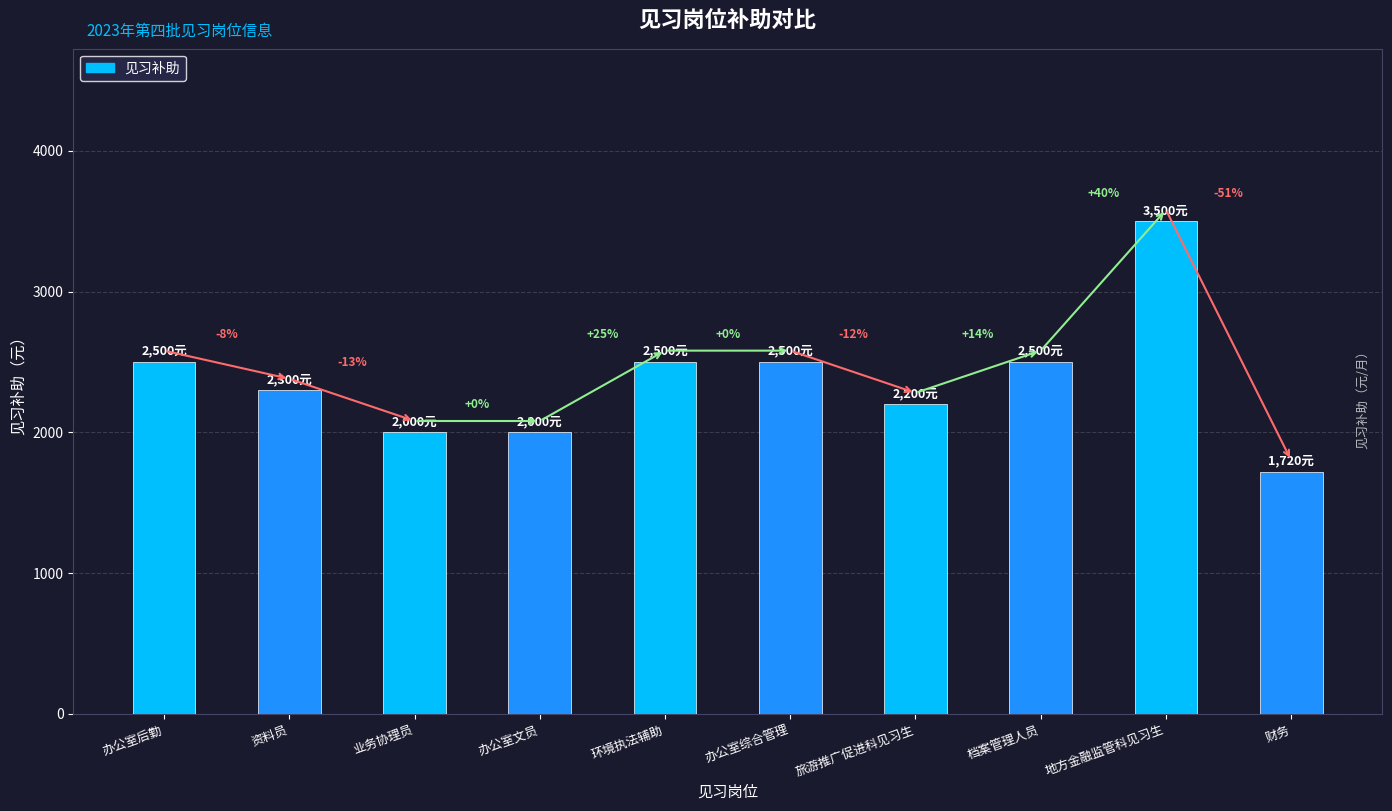

Rank the categories by value from lowest to highest.

财务, 业务协理员, 办公室文员, 旅游推广促进科见习生, 资料员, 办公室后勤, 环境执法辅助, 办公室综合管理, 档案管理人员, 地方金融监管科见习生